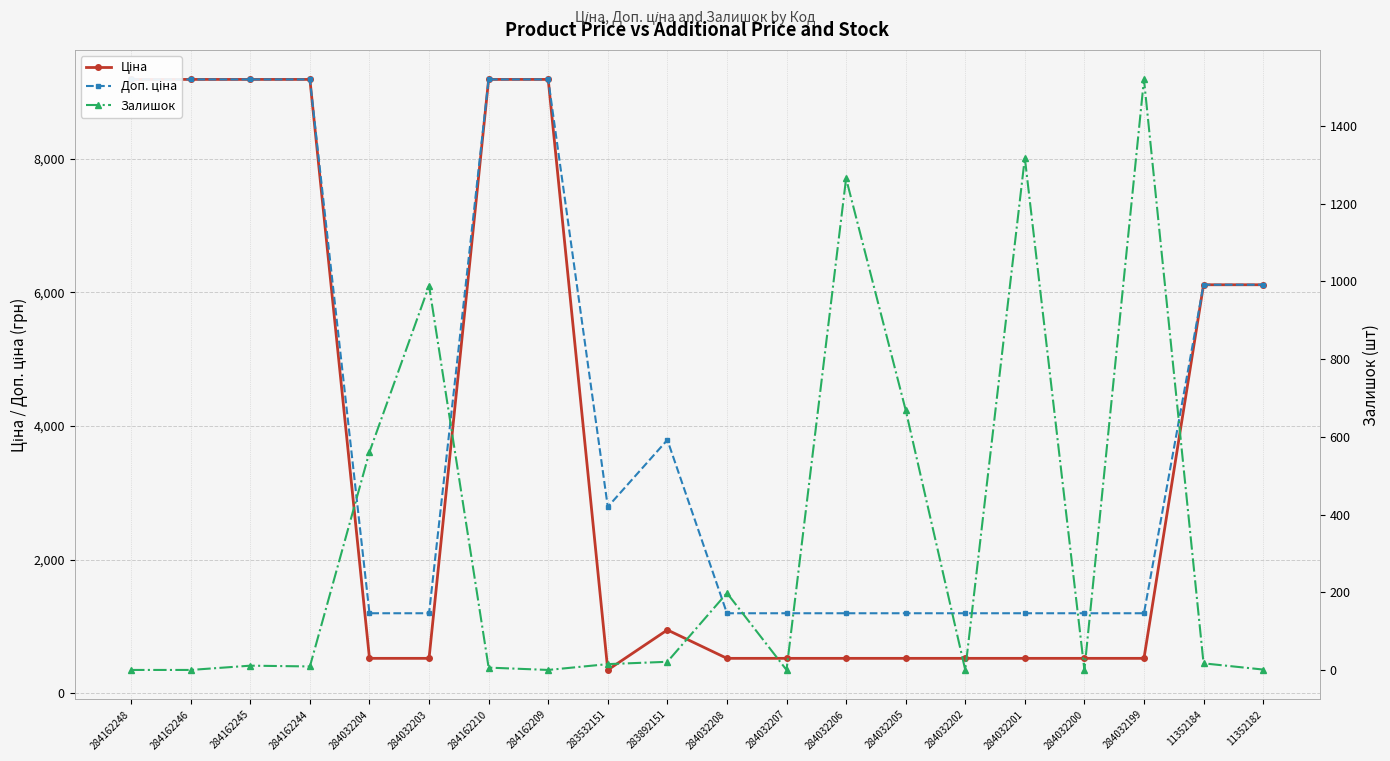

How many values in the Залишок series are below 15?

10